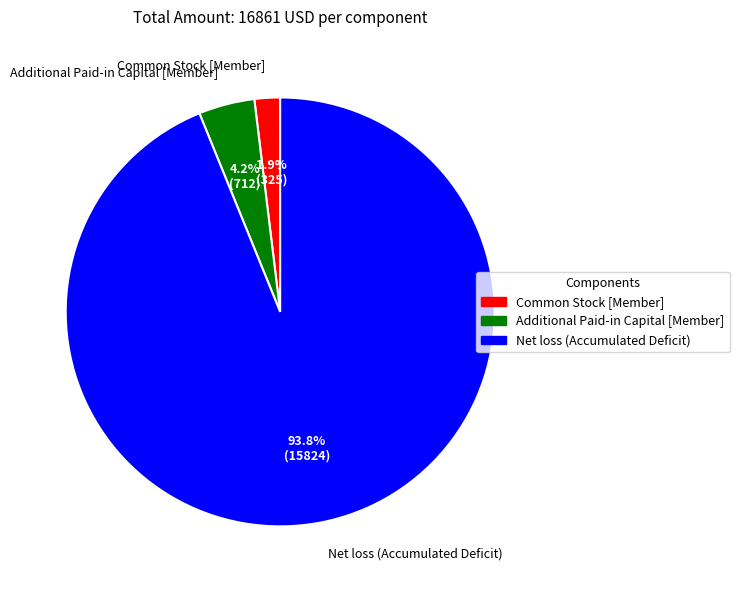

Which category has the biggest portion of the pie?

Net loss (Accumulated Deficit)